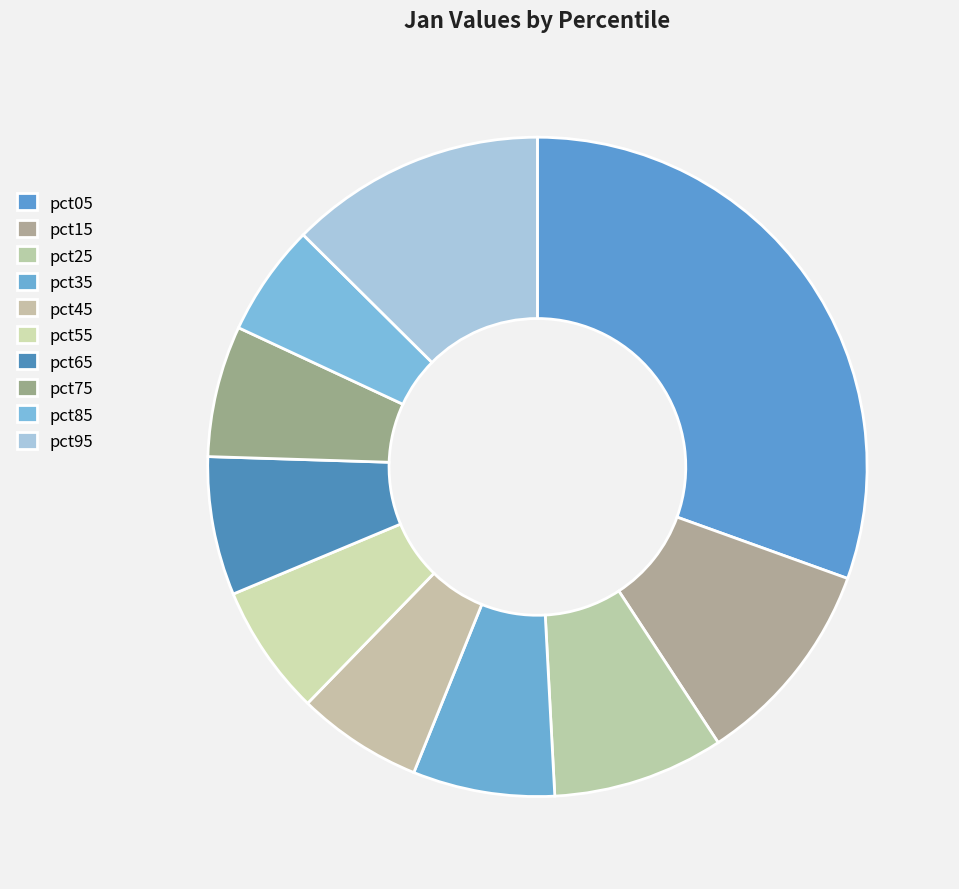

Is there any slice that represents more than half of the pie?

No